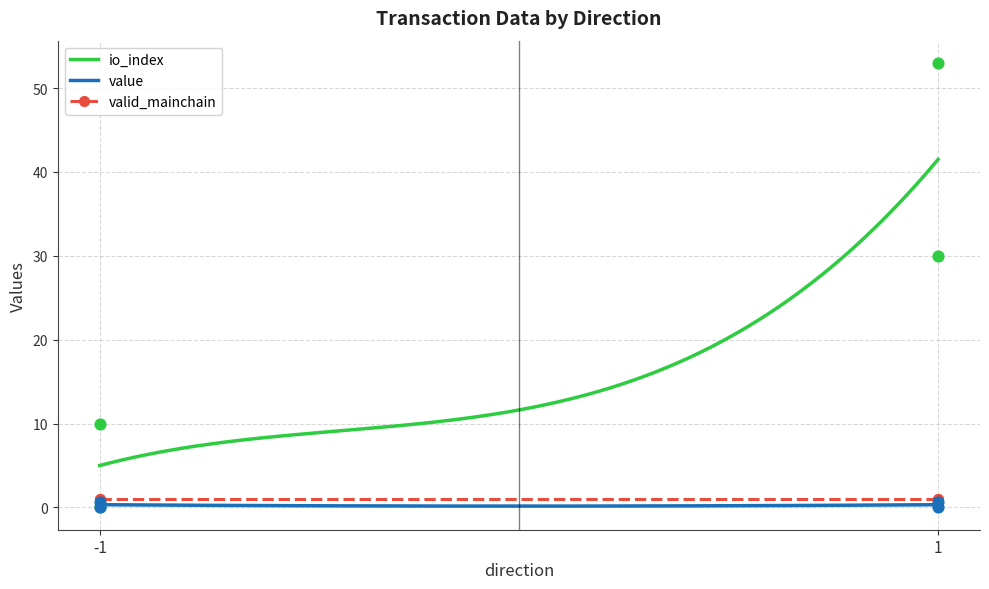

At how many categories does at least one series exceed 51?

1